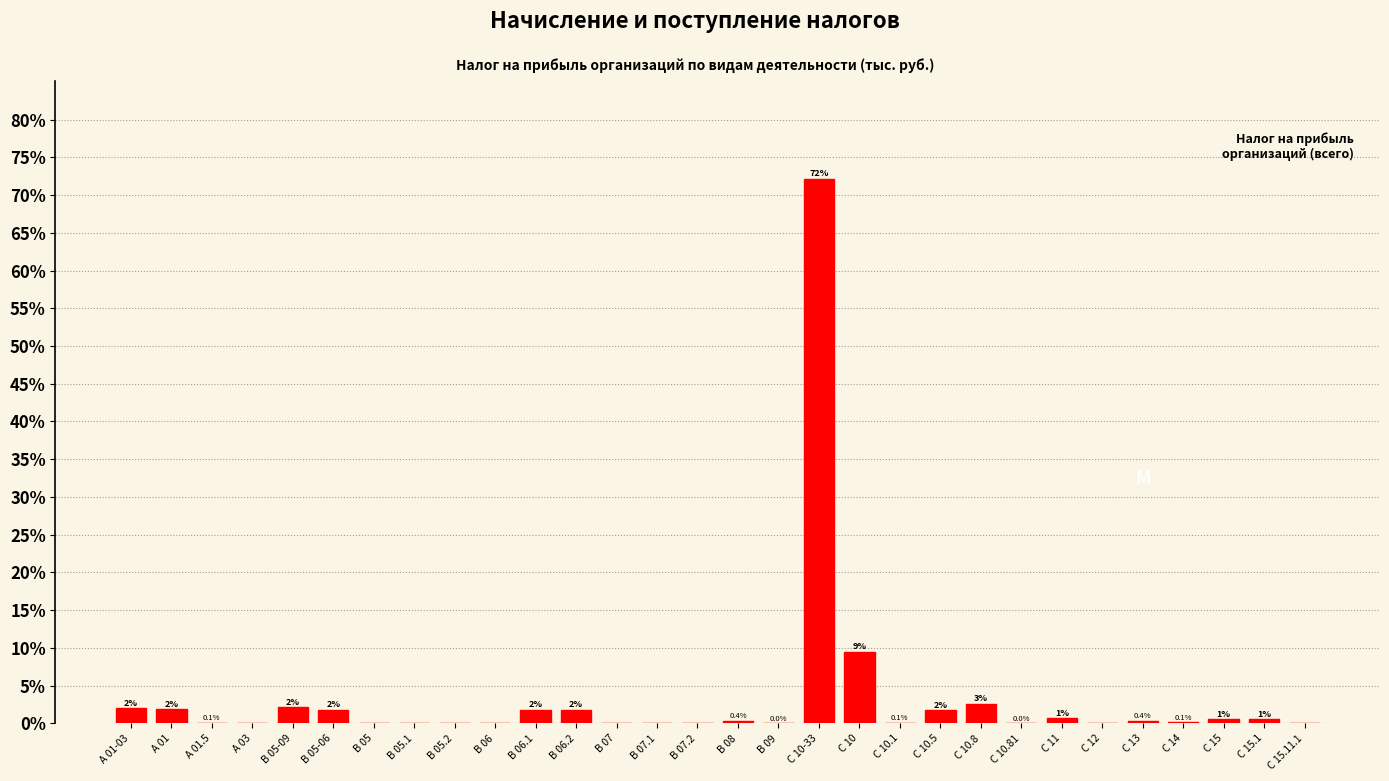

Where is the data nearest to the value 36?

С 10